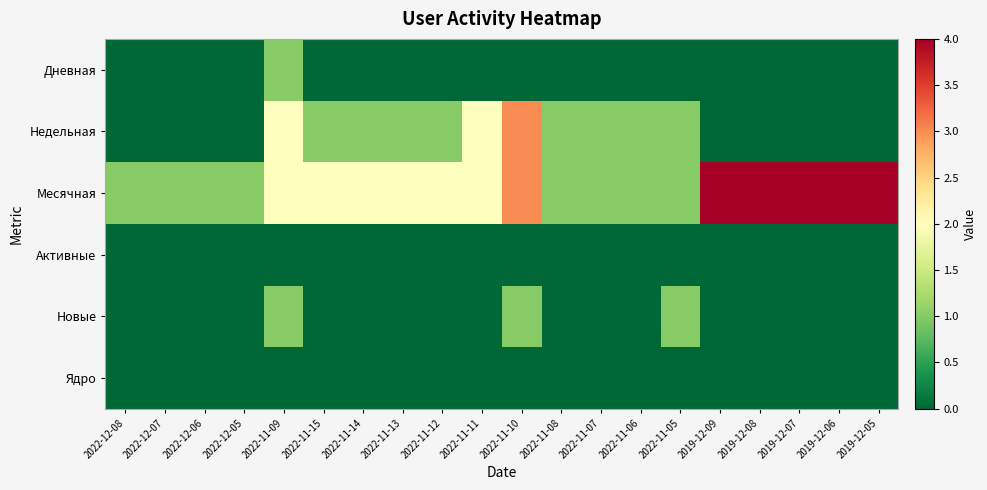

Reading left to right, list all the values displayed in this chart.

Дневная: 2022-12-08=0	2022-12-07=0	2022-12-06=0	2022-12-05=0	2022-11-09=1	2022-11-15=0	2022-11-14=0	2022-11-13=0	2022-11-12=0	2022-11-11=0	2022-11-10=0	2022-11-08=0	2022-11-07=0	2022-11-06=0	2022-11-05=0	2019-12-09=0	2019-12-08=0	2019-12-07=0	2019-12-06=0	2019-12-05=0
Недельная: 2022-12-08=0	2022-12-07=0	2022-12-06=0	2022-12-05=0	2022-11-09=2	2022-11-15=1	2022-11-14=1	2022-11-13=1	2022-11-12=1	2022-11-11=2	2022-11-10=3	2022-11-08=1	2022-11-07=1	2022-11-06=1	2022-11-05=1	2019-12-09=0	2019-12-08=0	2019-12-07=0	2019-12-06=0	2019-12-05=0
Месячная: 2022-12-08=1	2022-12-07=1	2022-12-06=1	2022-12-05=1	2022-11-09=2	2022-11-15=2	2022-11-14=2	2022-11-13=2	2022-11-12=2	2022-11-11=2	2022-11-10=3	2022-11-08=1	2022-11-07=1	2022-11-06=1	2022-11-05=1	2019-12-09=4	2019-12-08=4	2019-12-07=4	2019-12-06=4	2019-12-05=4
Активные: 2022-12-08=0	2022-12-07=0	2022-12-06=0	2022-12-05=0	2022-11-09=0	2022-11-15=0	2022-11-14=0	2022-11-13=0	2022-11-12=0	2022-11-11=0	2022-11-10=0	2022-11-08=0	2022-11-07=0	2022-11-06=0	2022-11-05=0	2019-12-09=0	2019-12-08=0	2019-12-07=0	2019-12-06=0	2019-12-05=0
Новые: 2022-12-08=0	2022-12-07=0	2022-12-06=0	2022-12-05=0	2022-11-09=1	2022-11-15=0	2022-11-14=0	2022-11-13=0	2022-11-12=0	2022-11-11=0	2022-11-10=1	2022-11-08=0	2022-11-07=0	2022-11-06=0	2022-11-05=1	2019-12-09=0	2019-12-08=0	2019-12-07=0	2019-12-06=0	2019-12-05=0
Ядро: 2022-12-08=0	2022-12-07=0	2022-12-06=0	2022-12-05=0	2022-11-09=0	2022-11-15=0	2022-11-14=0	2022-11-13=0	2022-11-12=0	2022-11-11=0	2022-11-10=0	2022-11-08=0	2022-11-07=0	2022-11-06=0	2022-11-05=0	2019-12-09=0	2019-12-08=0	2019-12-07=0	2019-12-06=0	2019-12-05=0